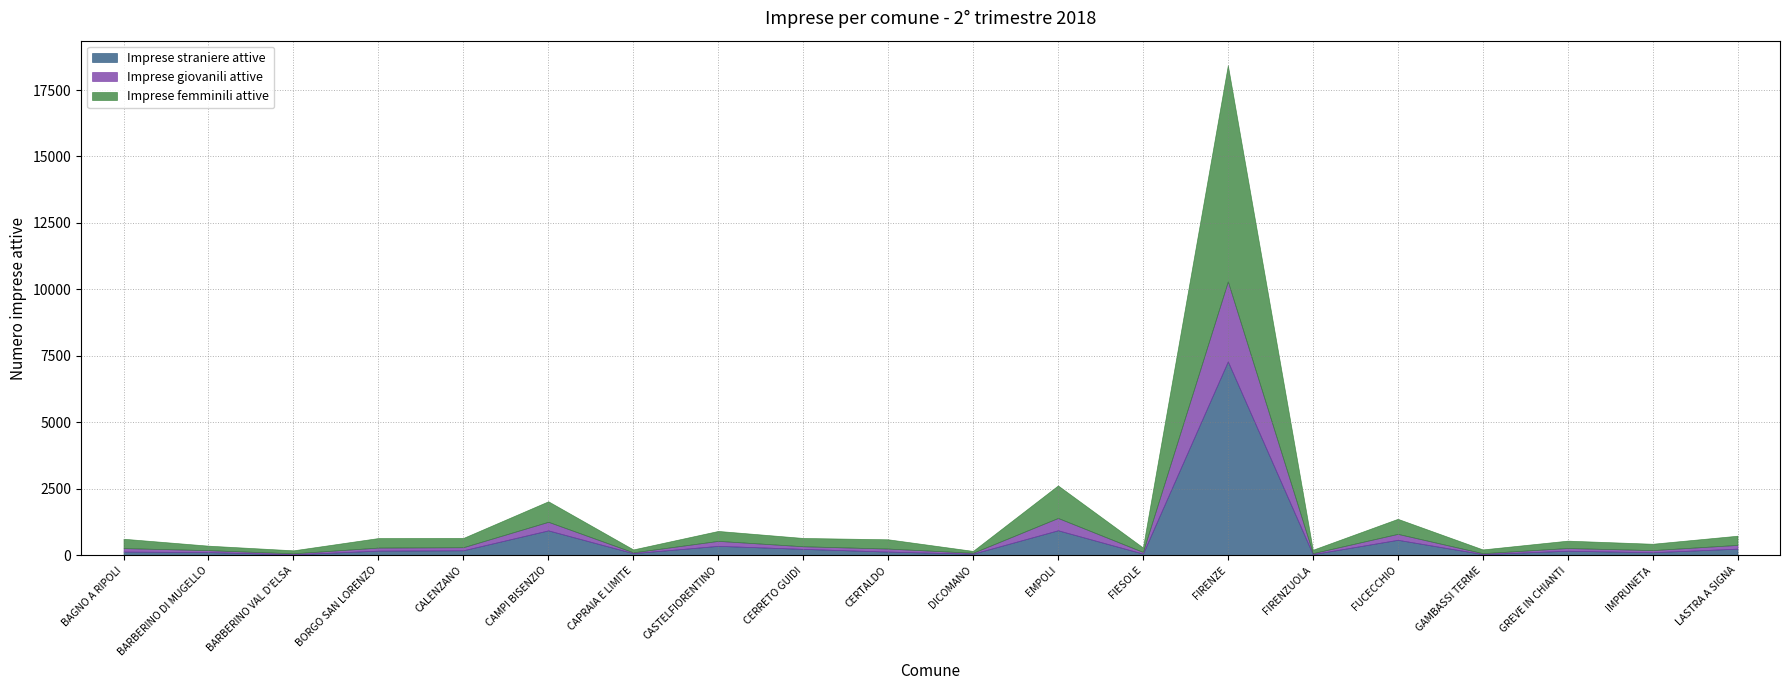

At which category does the chart reach its peak across all series?

FIRENZE